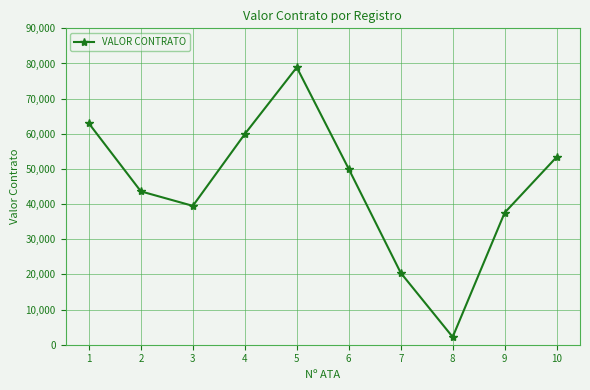

At which category does the chart reach its minimum across all series?

8